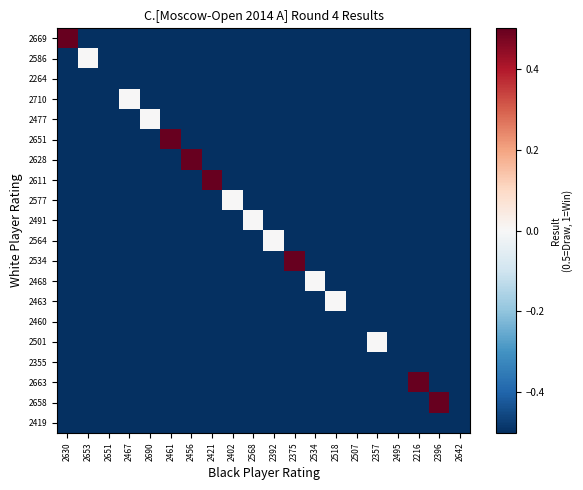

Which label corresponds to the smallest value in the chart?

2653